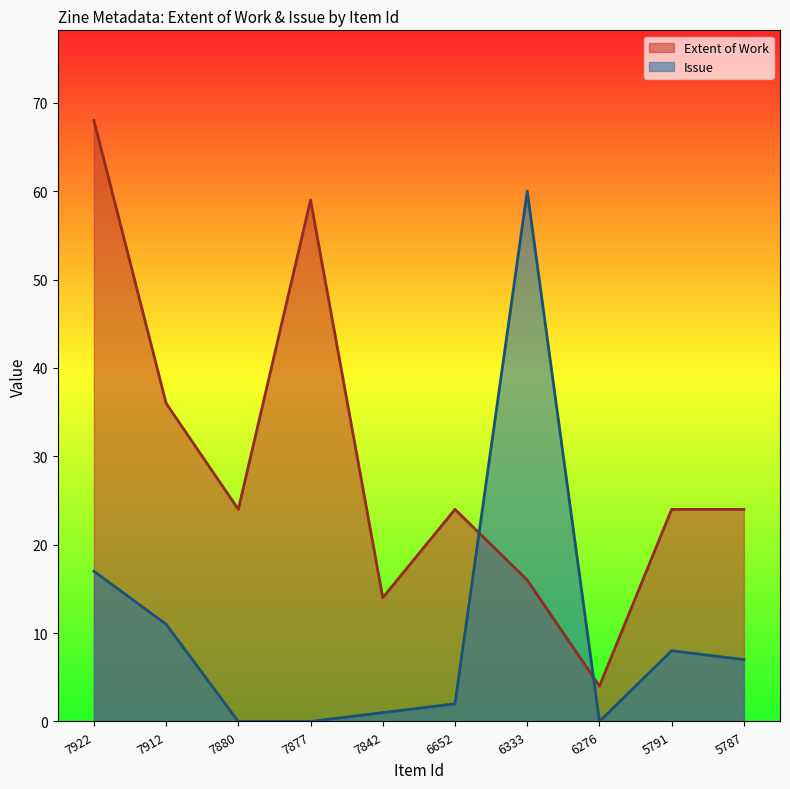

Rank the series by their maximum value, from lowest to highest.

Issue, Extent of Work